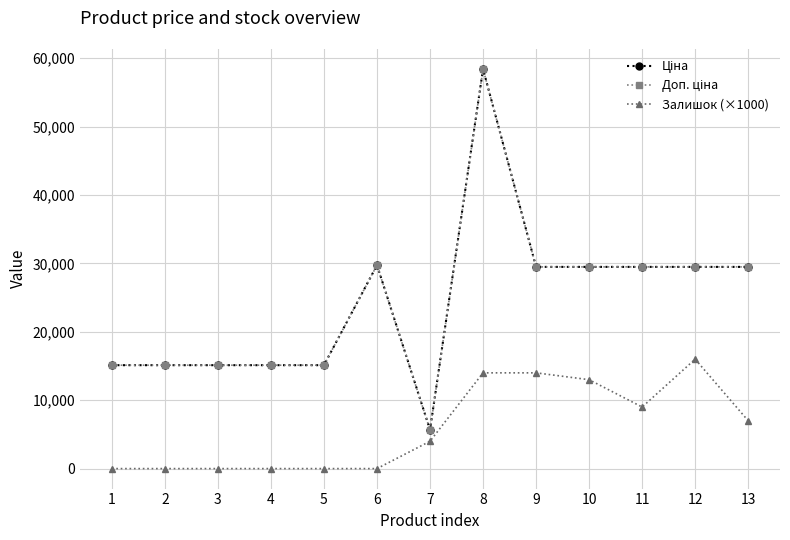

What is the difference between the second highest and second lowest values in the Ціна series?

14627.2